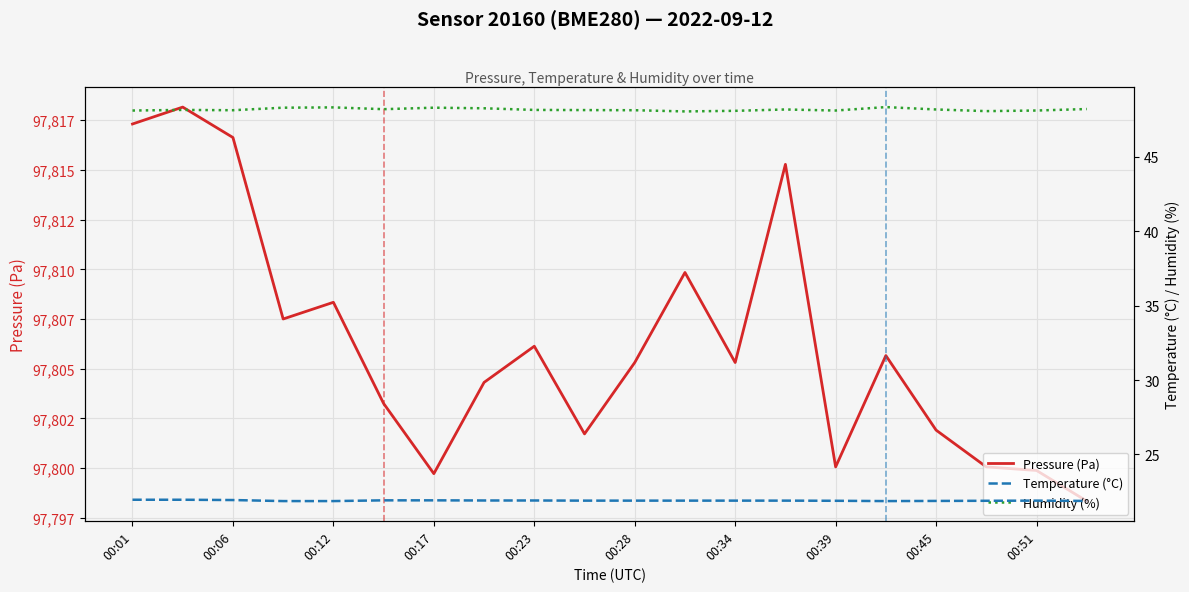

What is the sum of all Pressure (Pa) values?

1956124.7